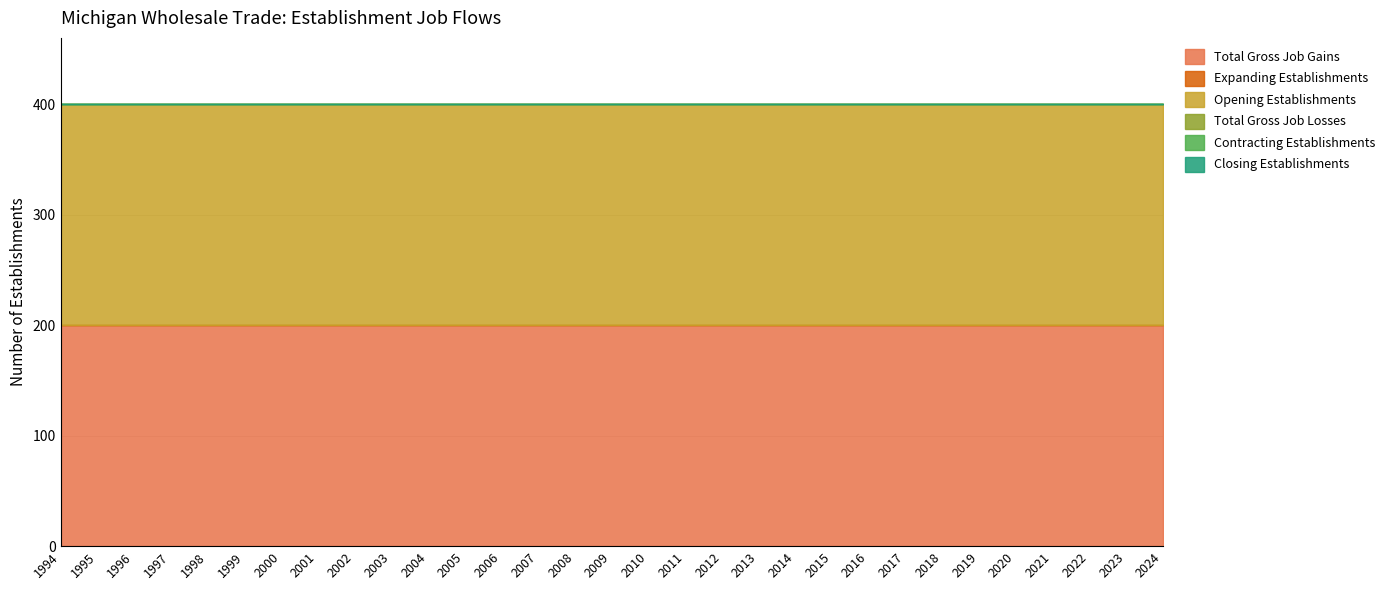

Is the value of Opening Establishments at 2022 greater than the value of Total Gross Job Losses at 2024?

Yes